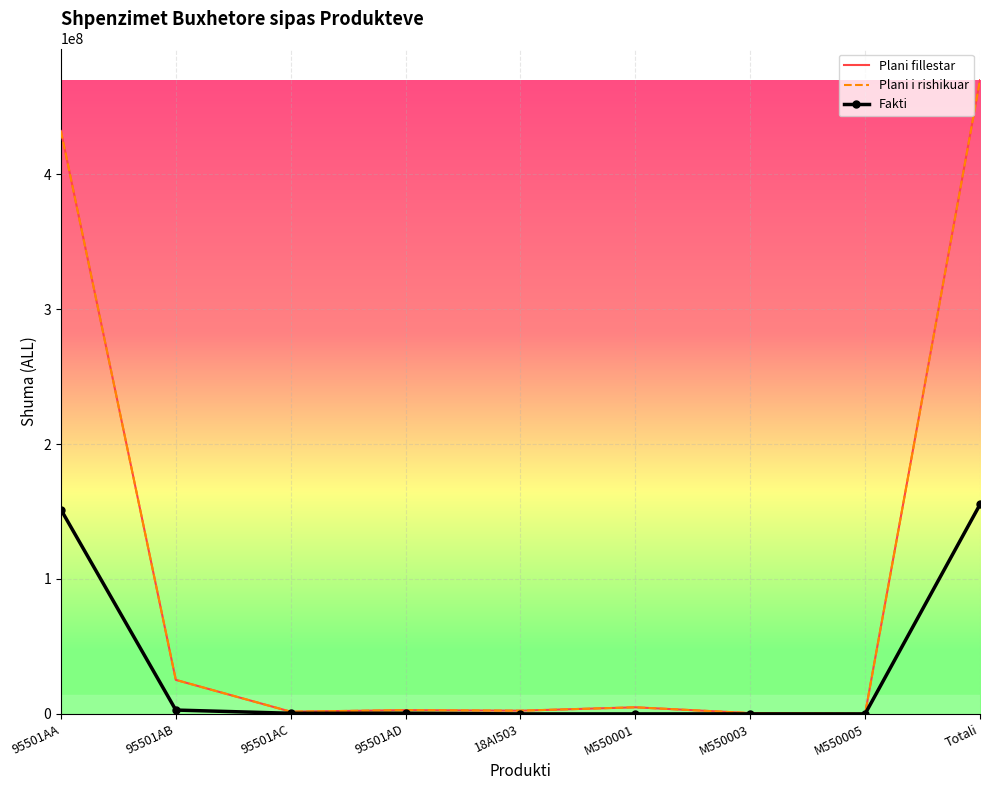

What is the label of the 4th point from the left?

95501AD